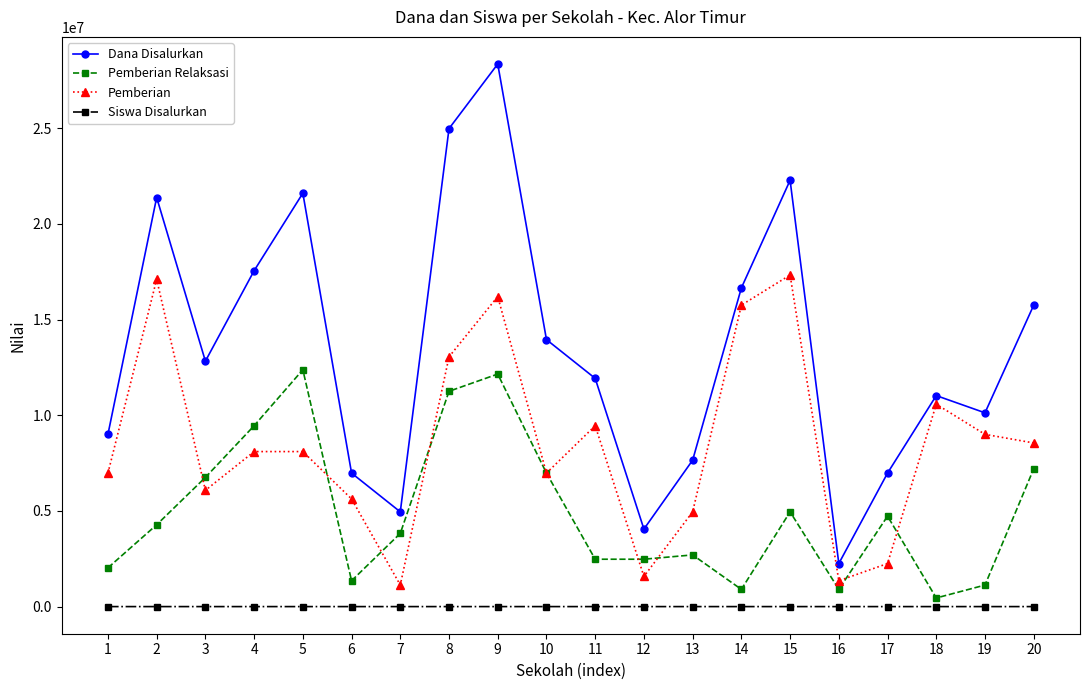

What are all the series names shown in the legend?

Dana Disalurkan, Pemberian Relaksasi, Pemberian, Siswa Disalurkan